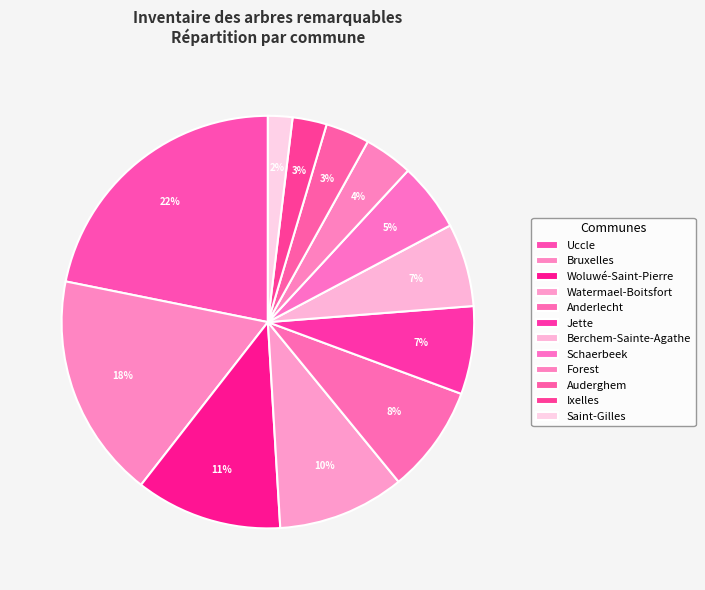

Does Watermael-Boitsfort account for over 50% of the chart?

No